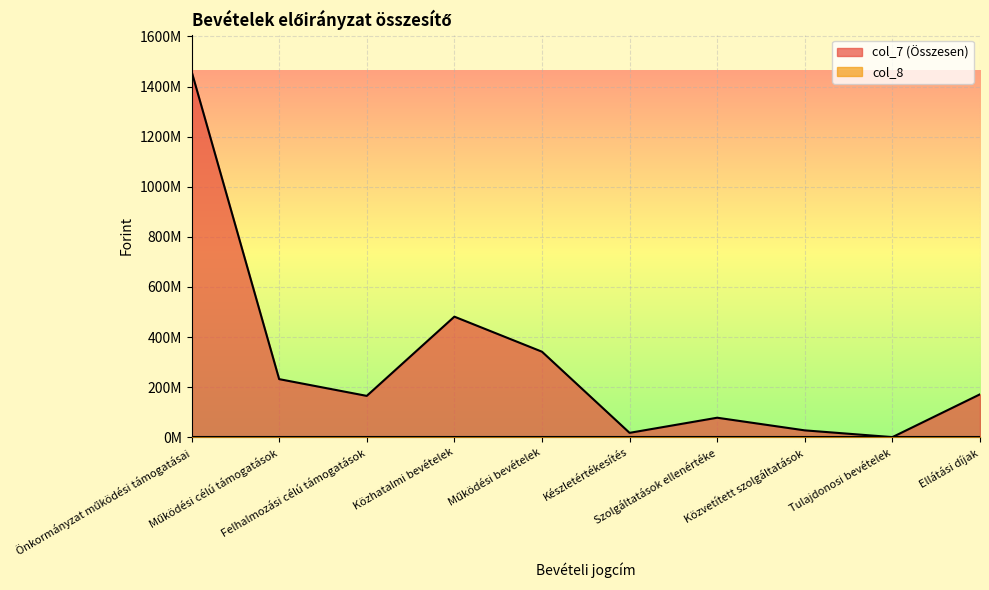

Between Közhatalmi bevételek and Ellátási díjak, which is larger?

Közhatalmi bevételek